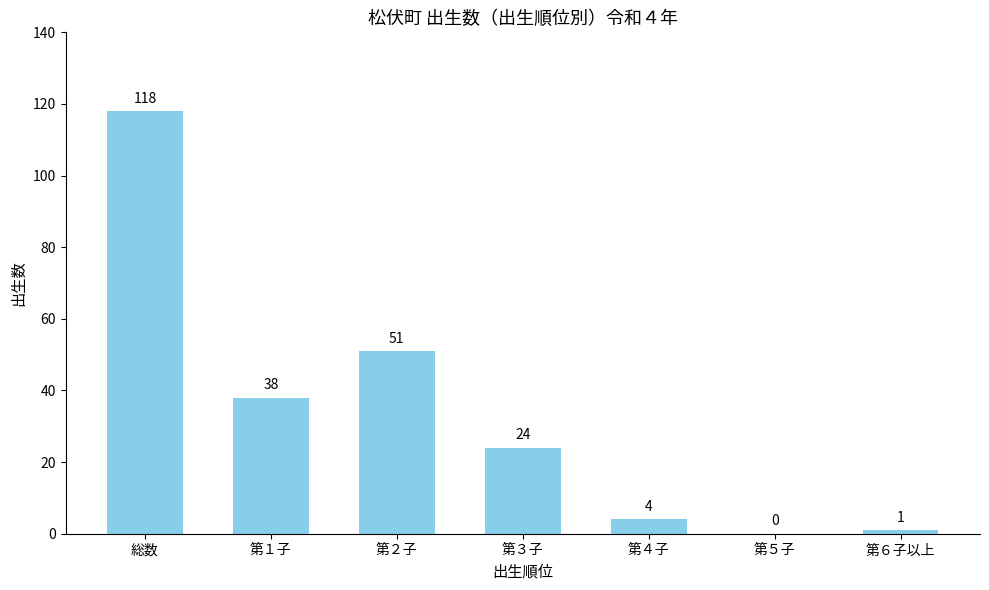

Where does the data first go above 24?

総数